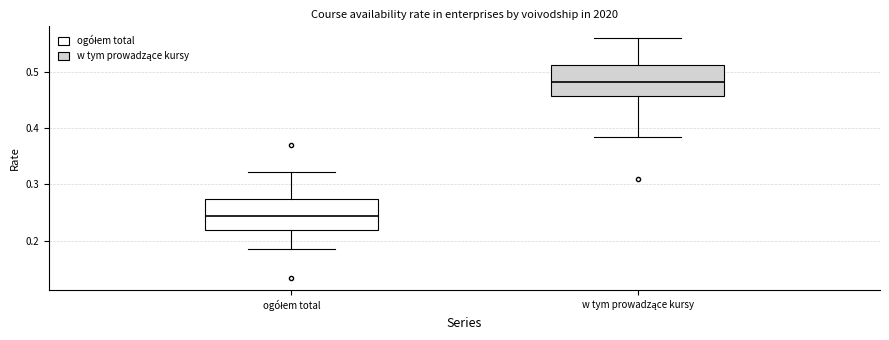

Which box has the highest median line?

w tym prowadzące kursy